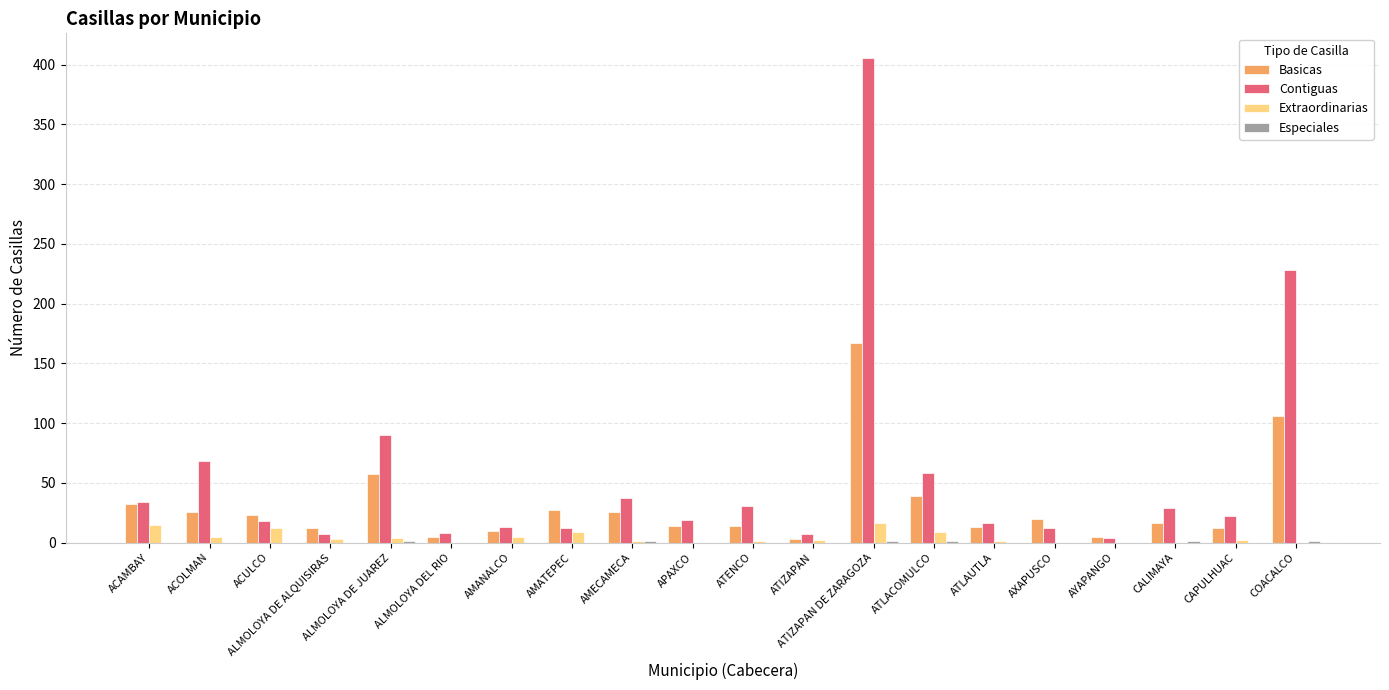

Are the bars grouped side by side (vs. stacked)?

Yes